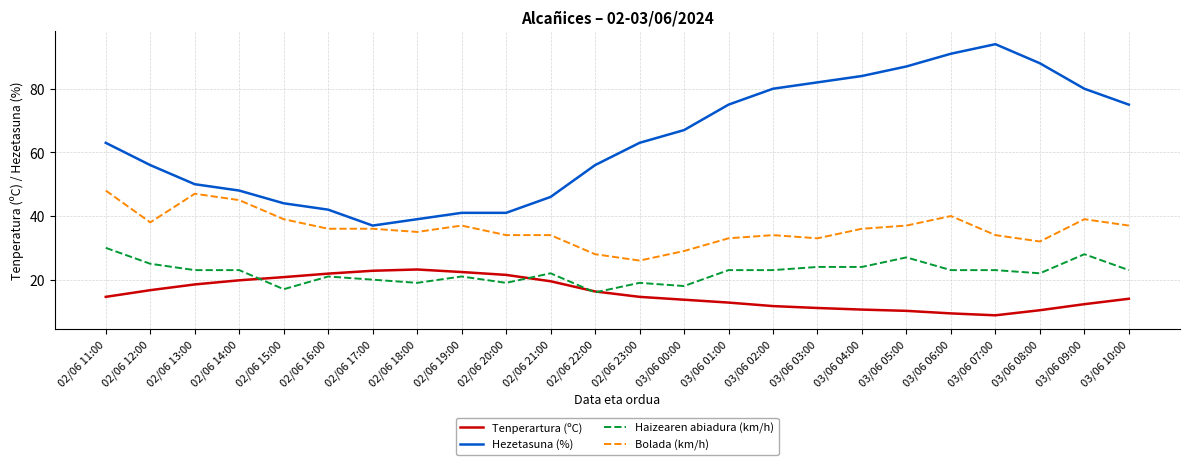

Is it true that Hezetasuna (%) equals 87.0 at 03/06 05:00?

True